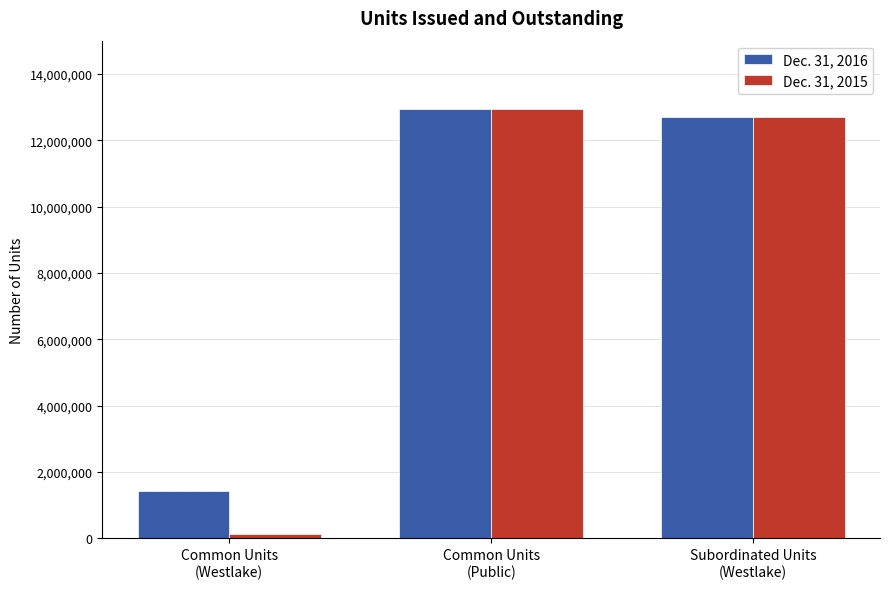

Are the bars grouped side by side (vs. stacked)?

Yes